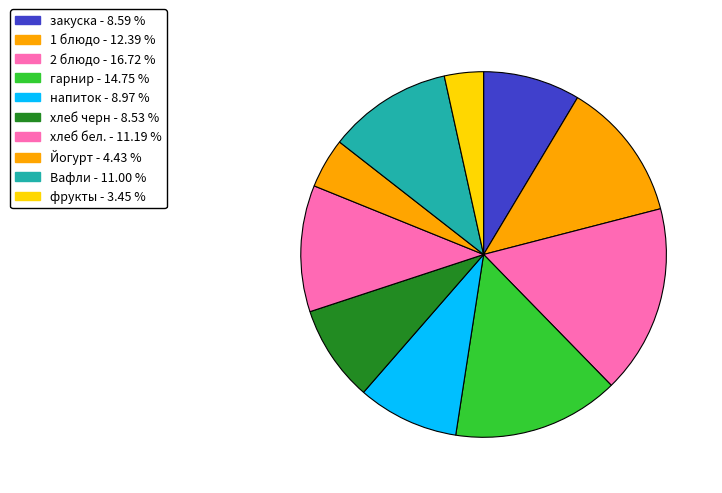

Combined, what portion of the pie is напиток and хлеб бел.?

20.2%